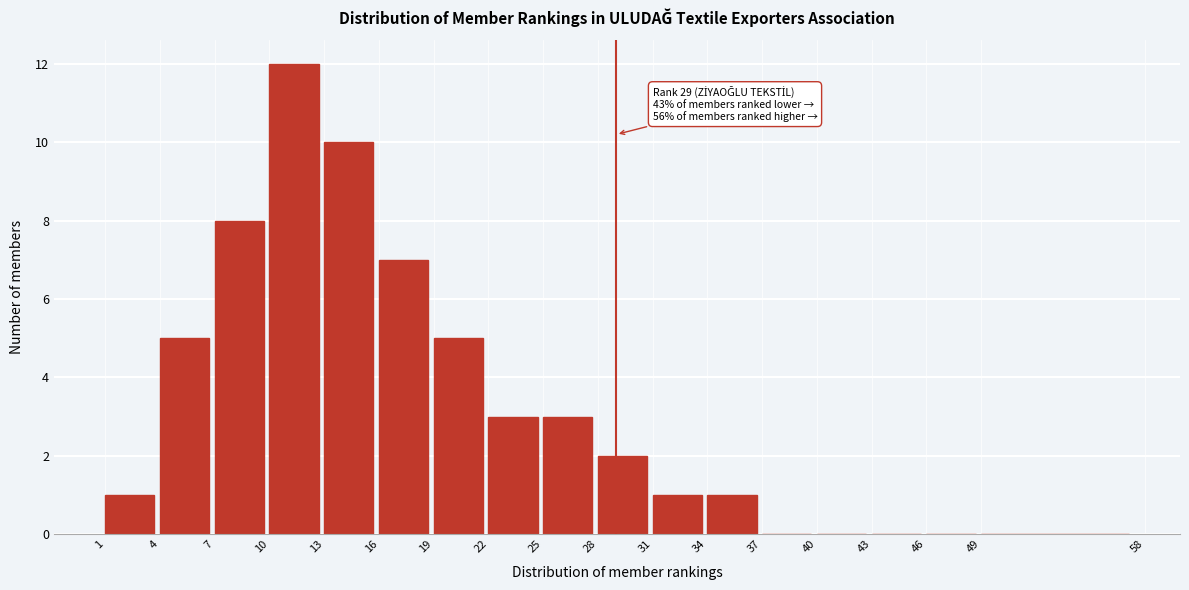

The value at 16 is 11. True or false?

False